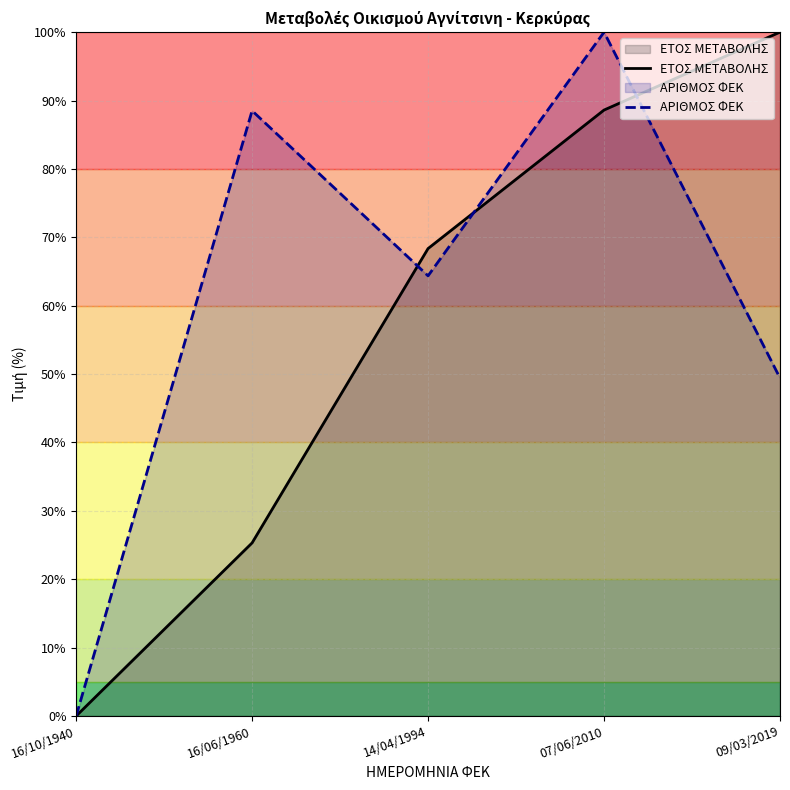

How many categories are shown in the chart?

5